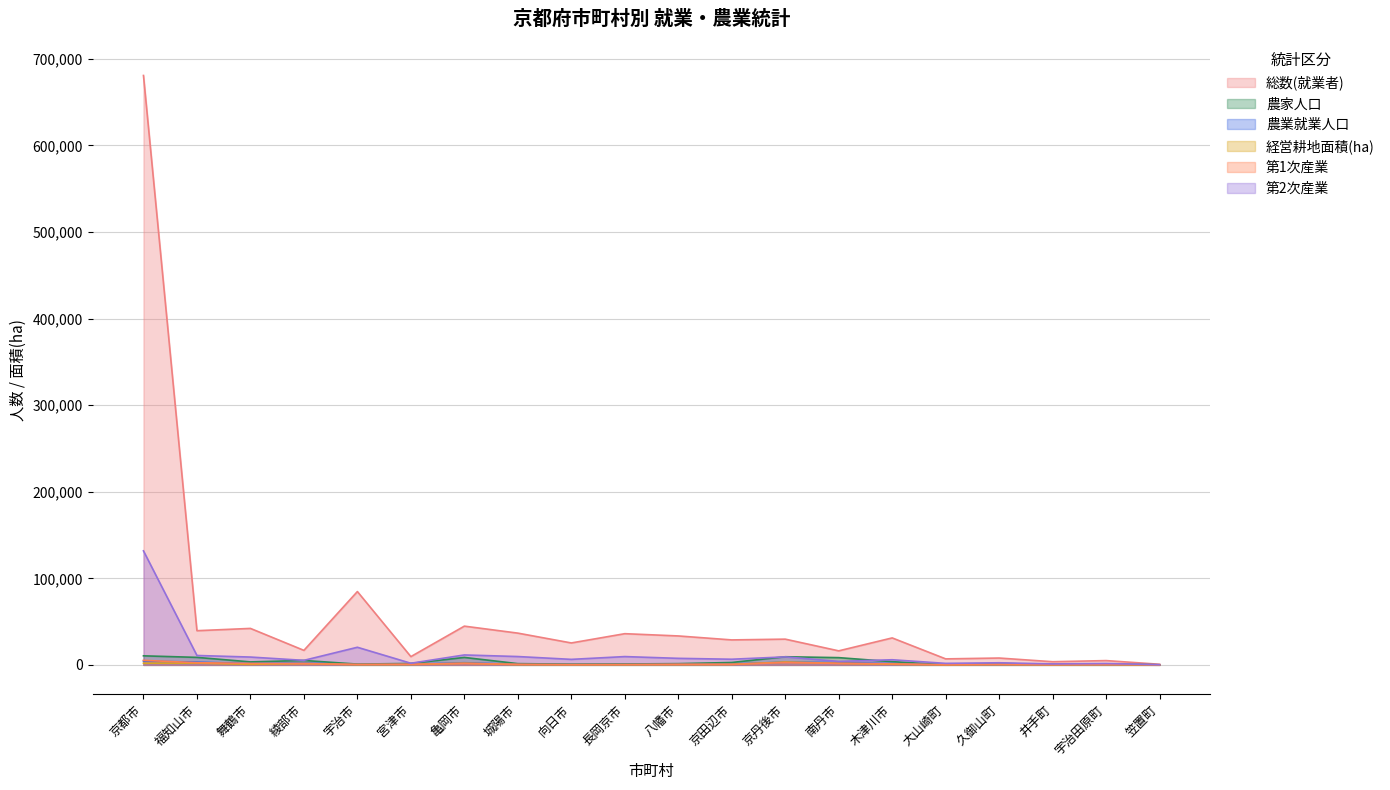

What is the spread (max minus min) of values at 八幡市?

33066.5